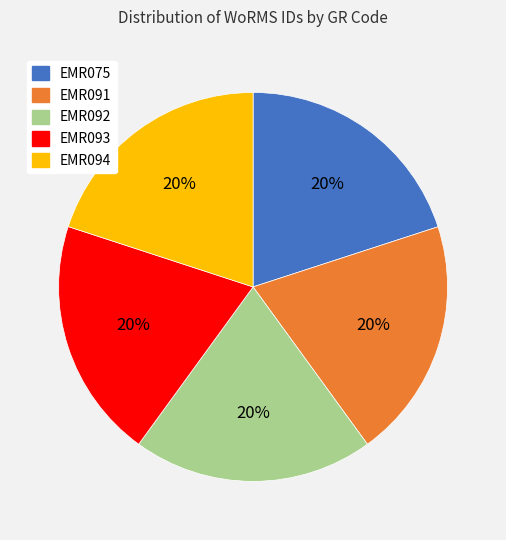

What percentage is the EMR093 slice, to the nearest percent?

20%